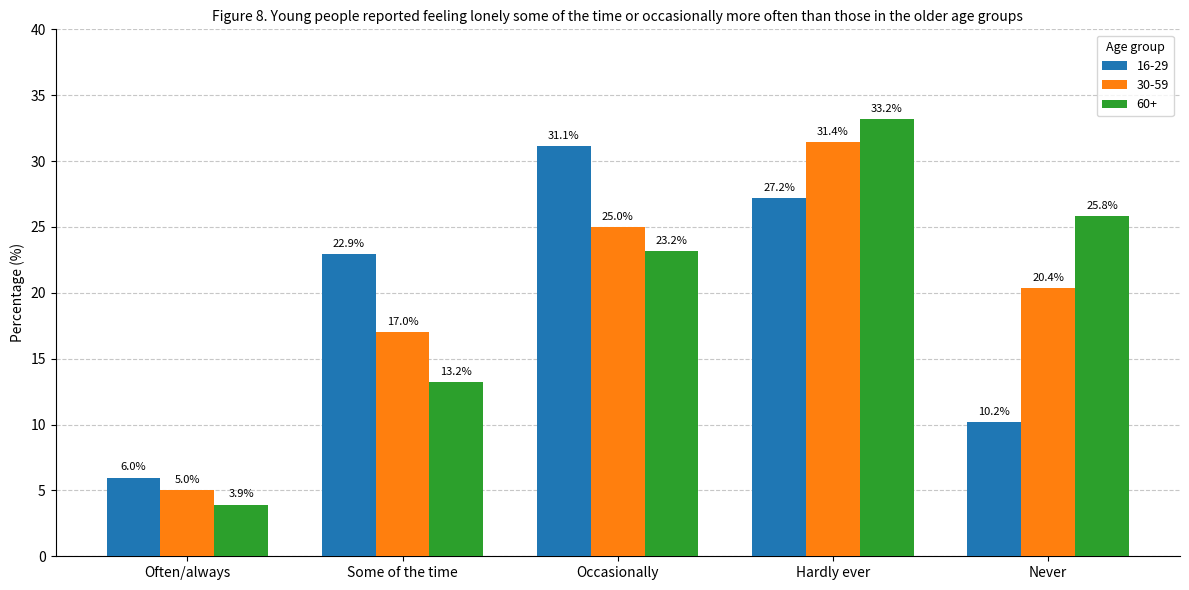

What is the average value of the 30-59 series?

19.8